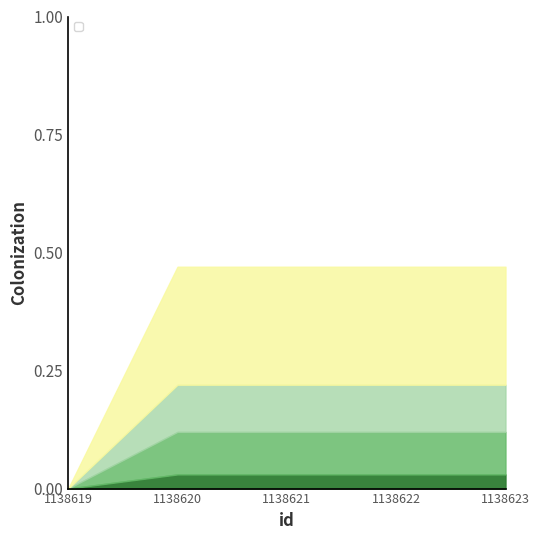

How many values are below 1?

1